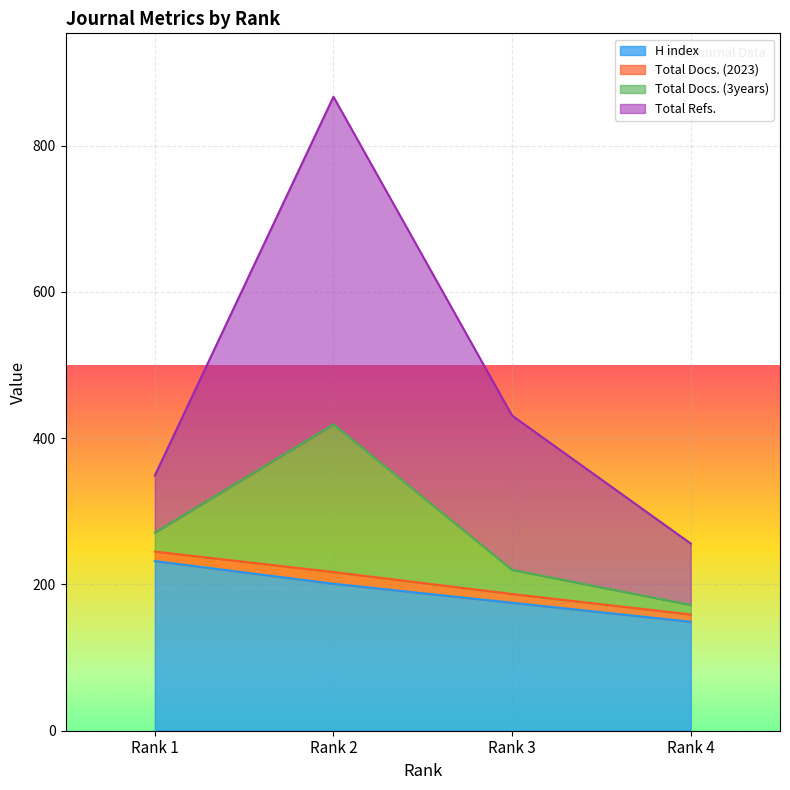

Which has a higher value, Rank 2 or Rank 3?

Rank 2